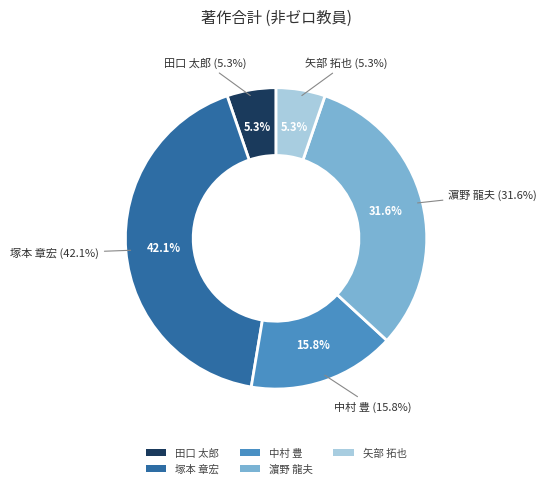

How many slices are in this pie chart?

5